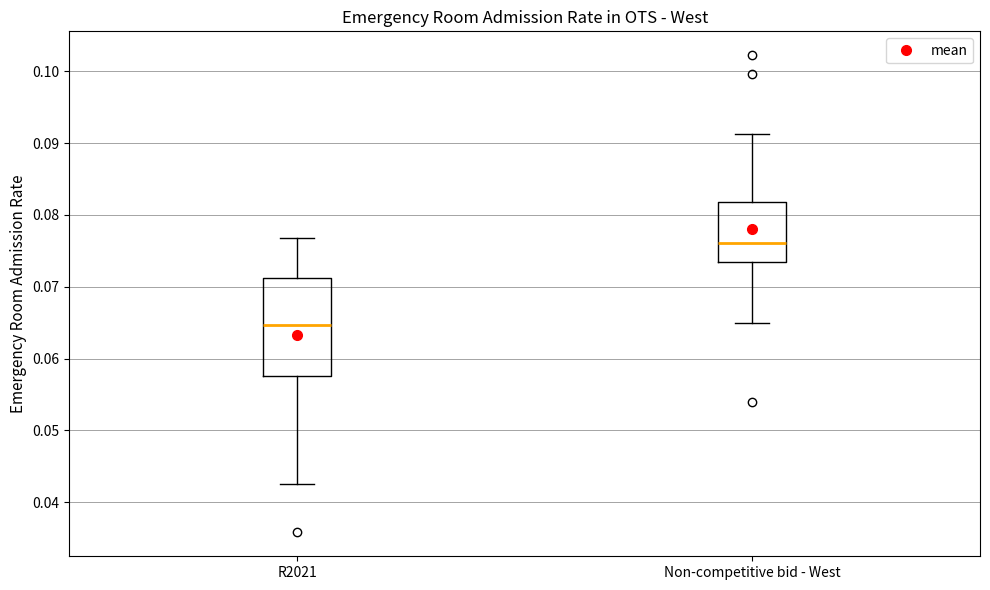

Which box's median line is the lowest?

R2021